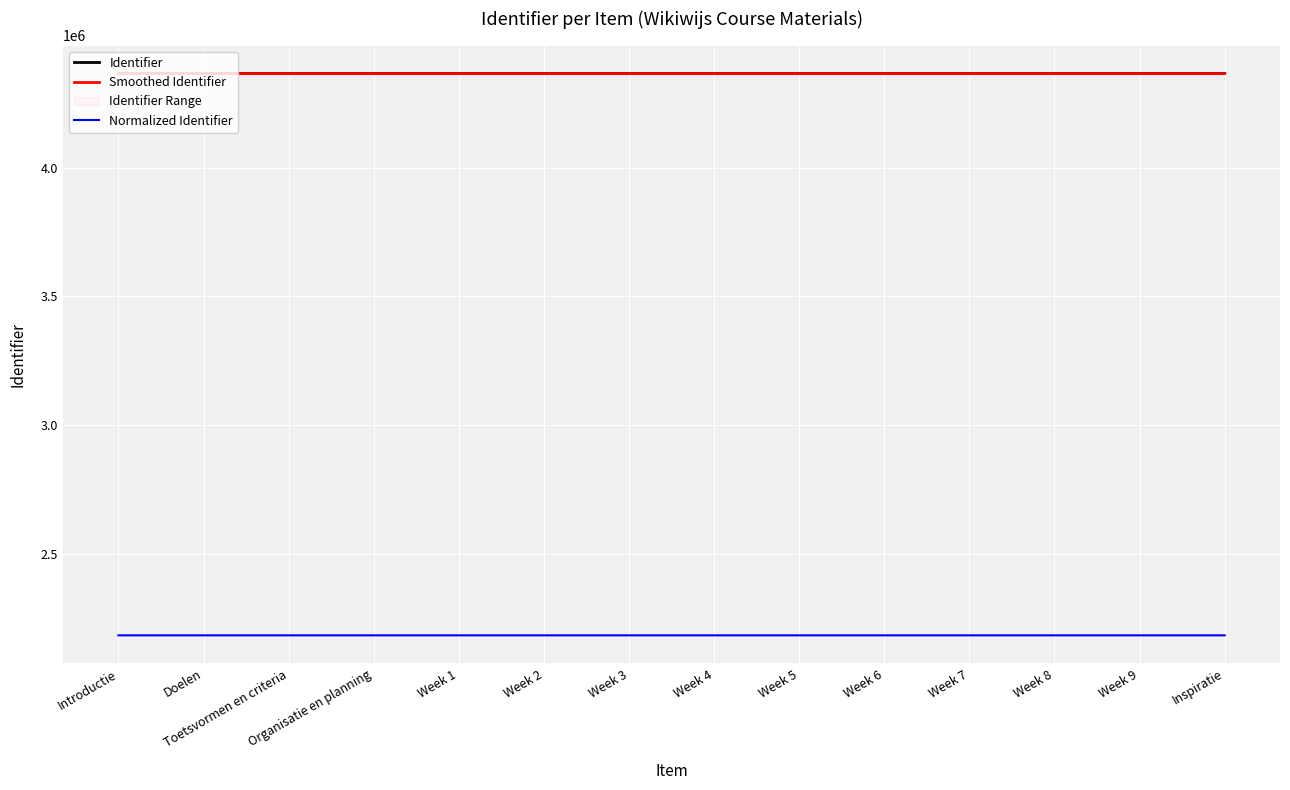

The Normalized Identifier series shows 3256516.3 at Inspiratie. True or false?

False